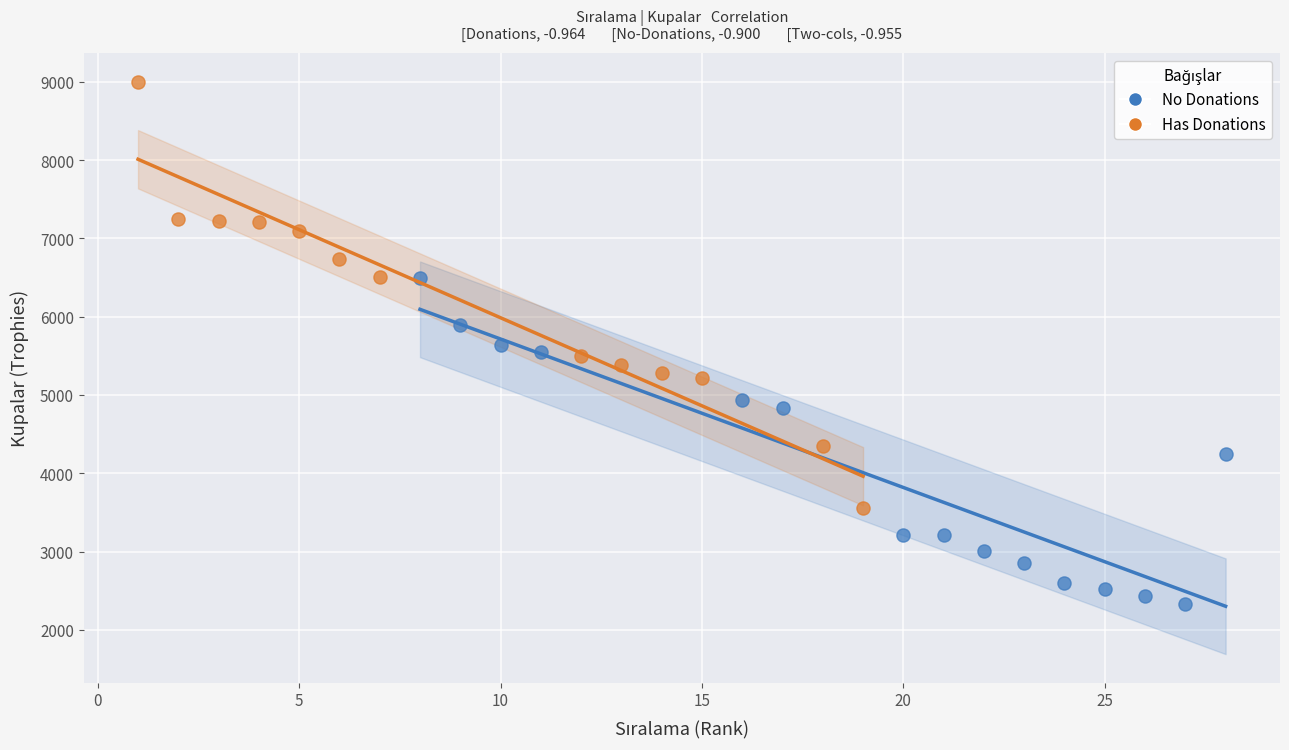

What are all the series names shown in the legend?

No Donations, Has Donations